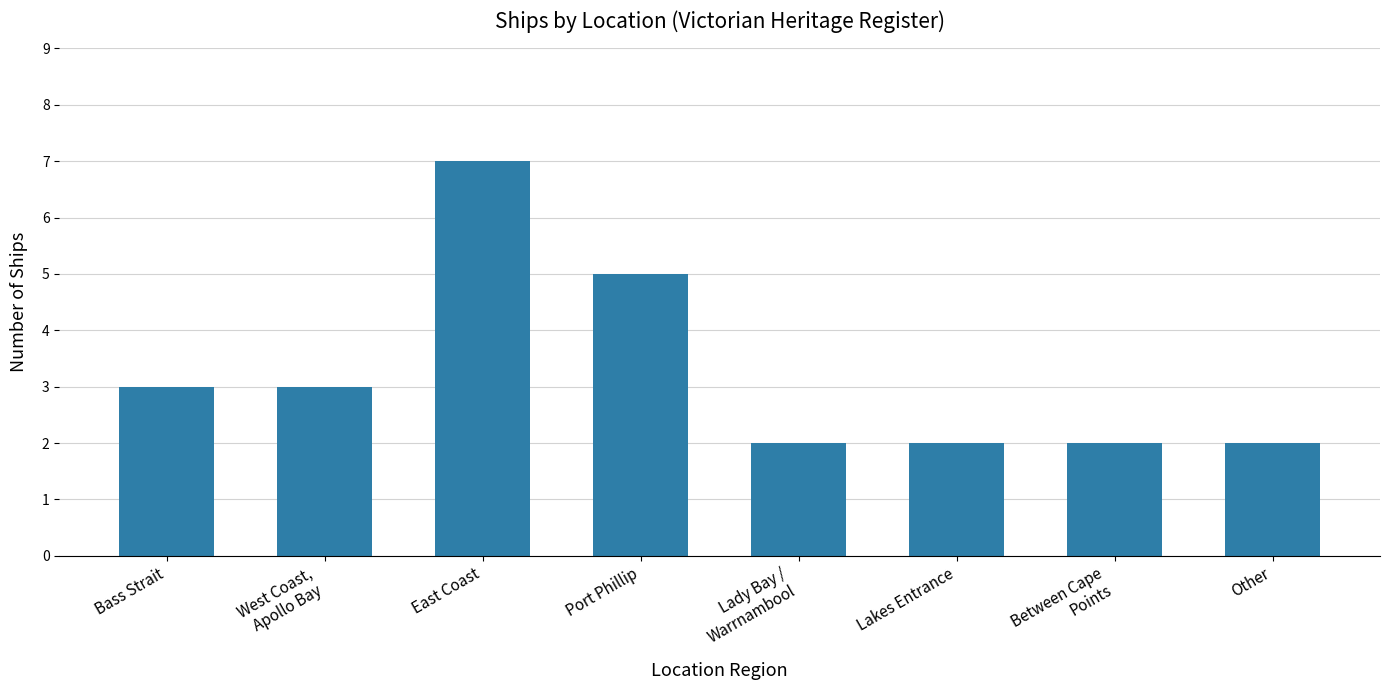

Count the values in the range 2 to 5.

7